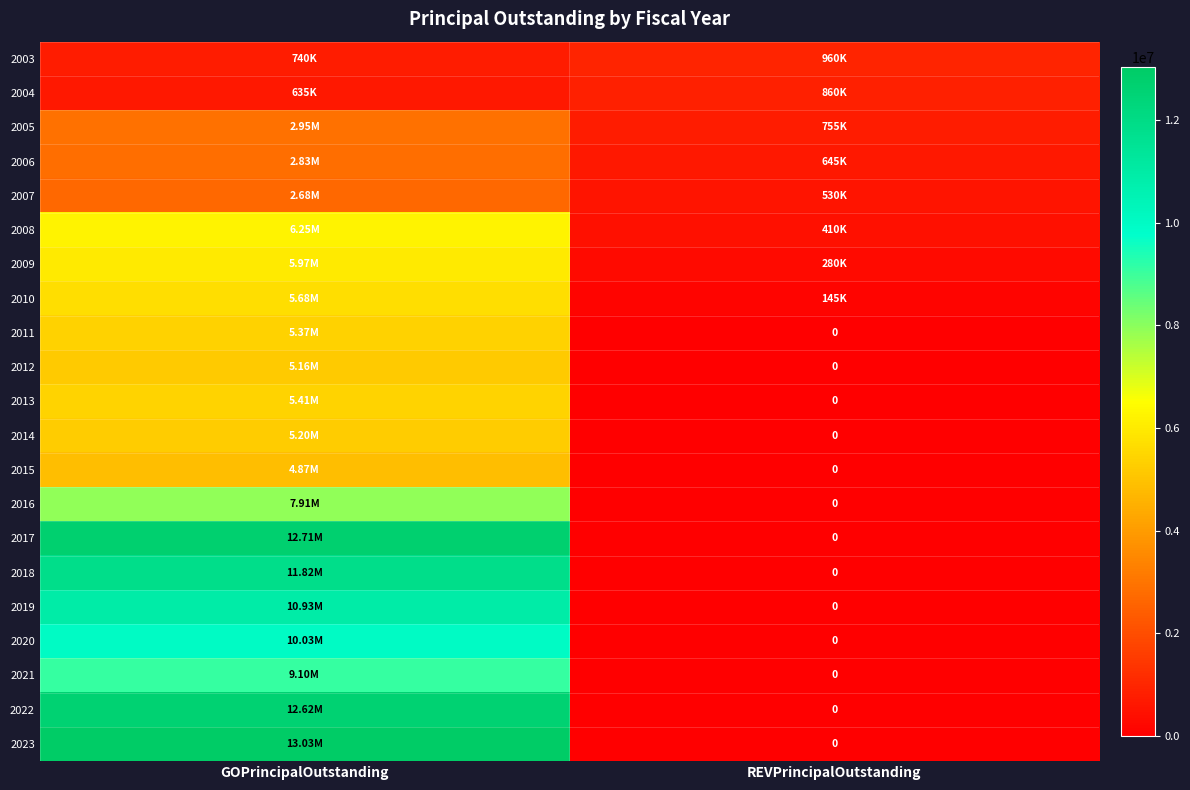

What is the highest value of the 2008 series?

6248000